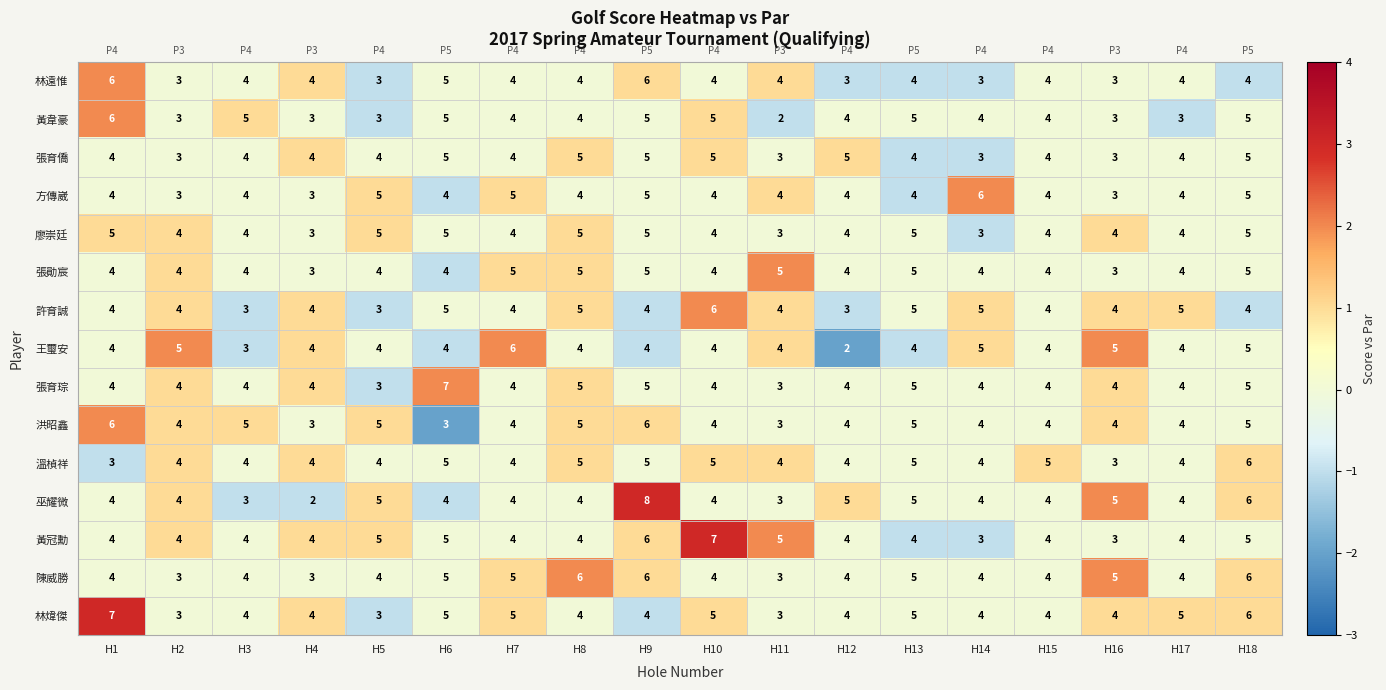

Count the number of categories in the chart.

18